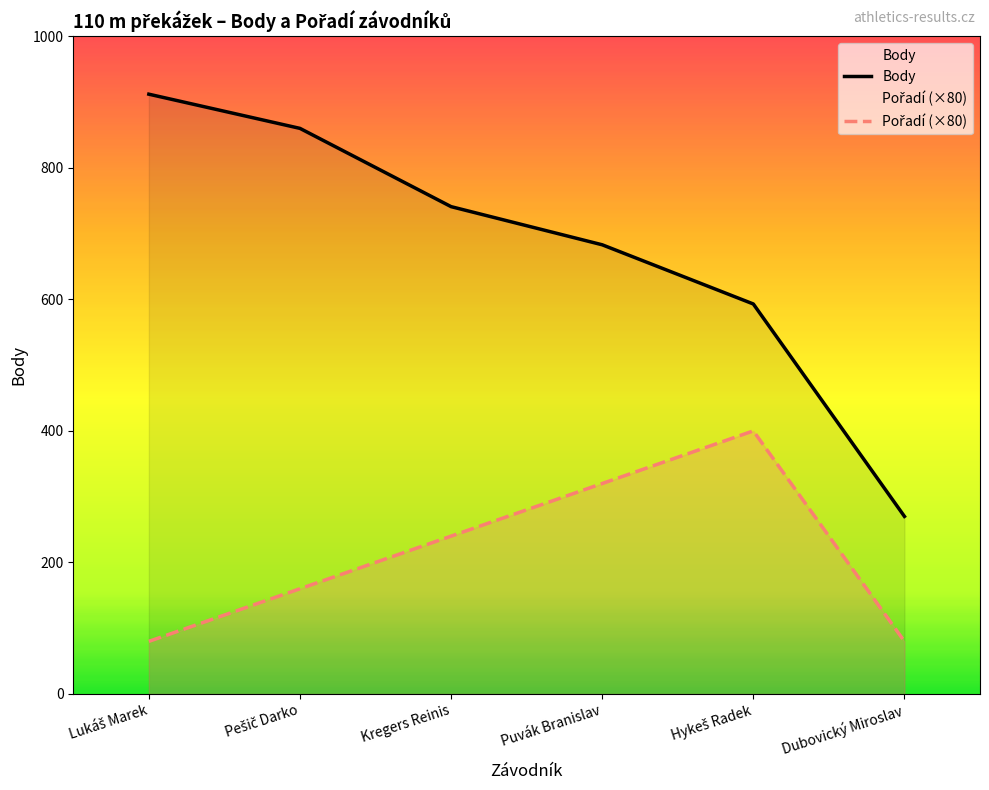

What is the maximum value shown in the chart?

912